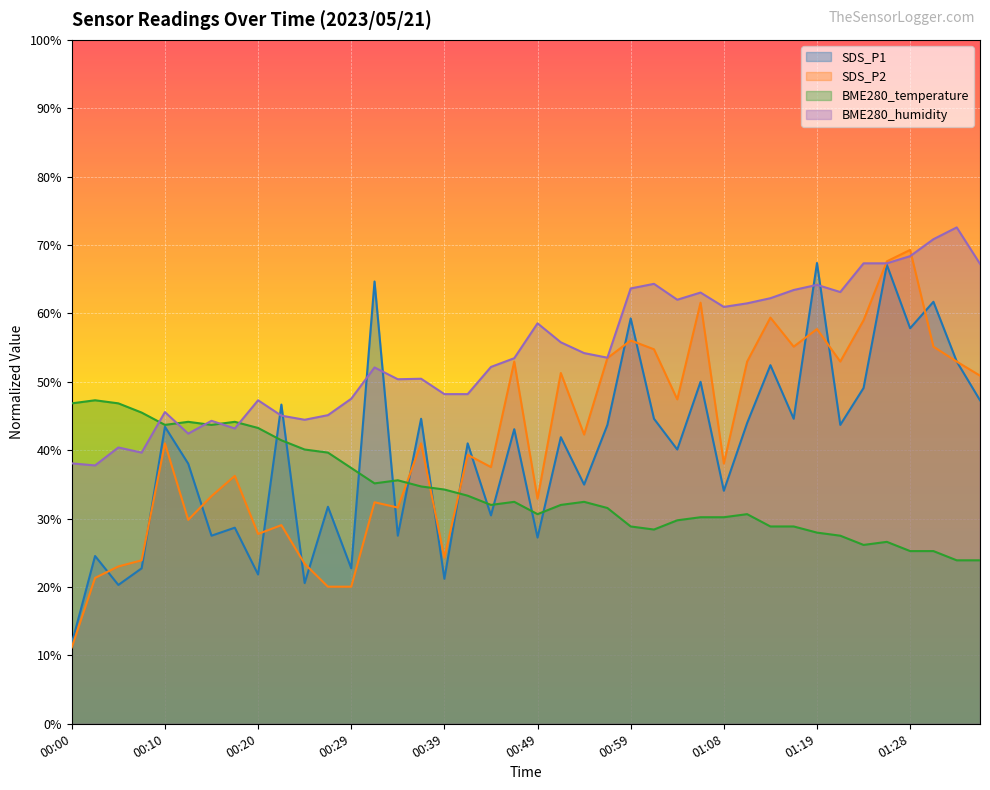

What is the label of the 27th point from the left?

01:04